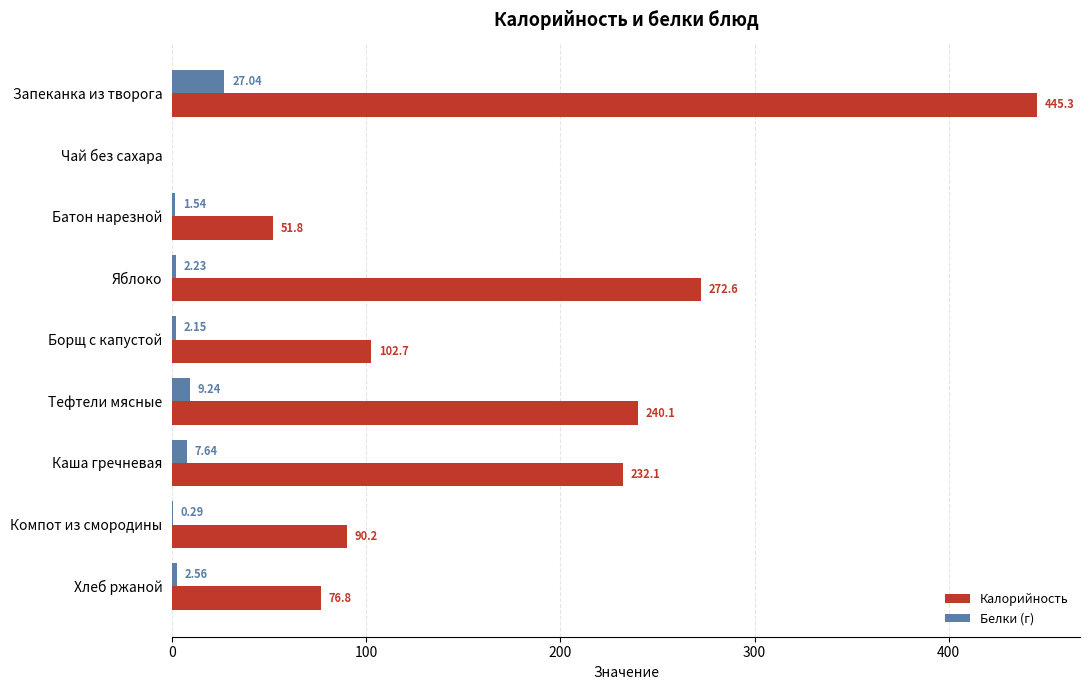

How many values in Белки (г) are above zero?

8